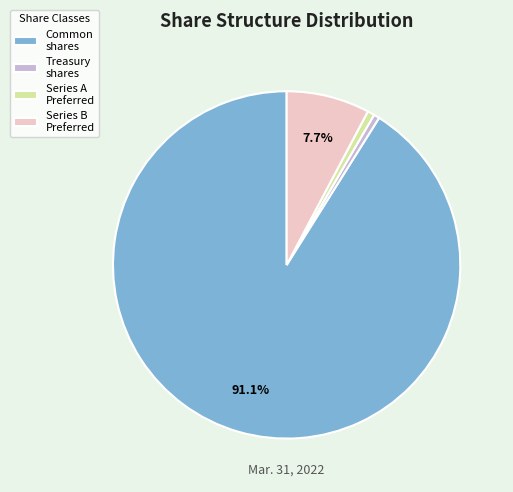

What is the majority slice?

Common shares